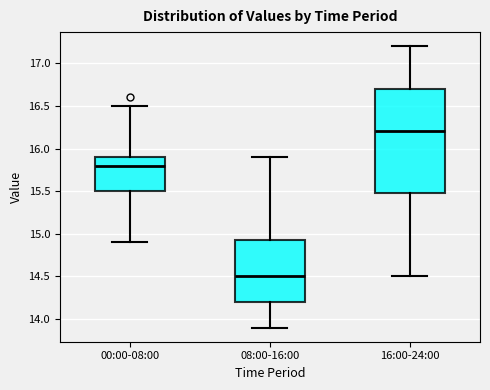

Where does the lower whisker of the box for 08:00-16:00 end on the y-axis? The values are not printed on the chart, so give them approximately, as read against the axis.

13.90